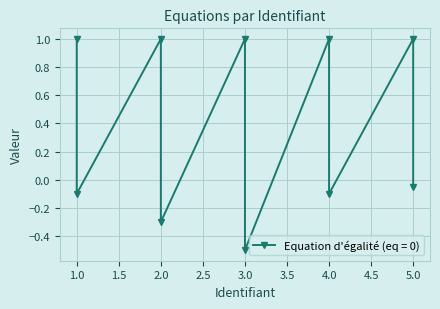

At which category does the chart reach its minimum across all series?

3